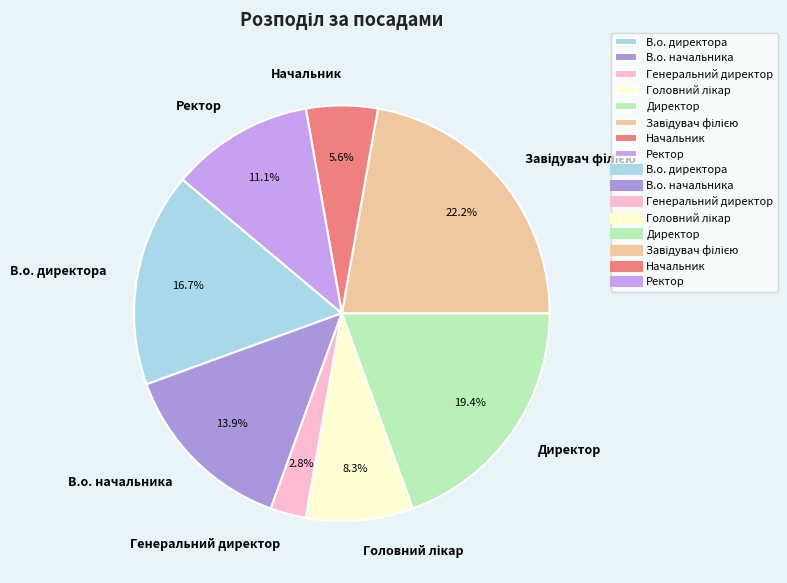

Which slice is the smallest?

Генеральний директор